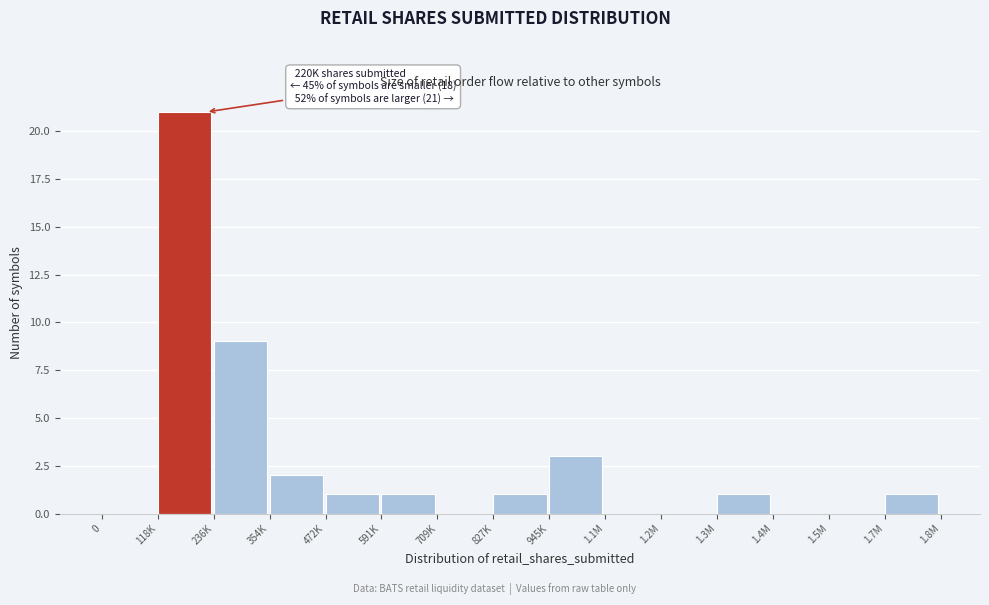

Reading right to left, what are all the values shown in this chart?

1.7M=1	1.5M=0	1.4M=0	1.3M=1	1.2M=0	1.1M=0	945K=3	827K=1	709K=0	591K=1	472K=1	354K=2	236K=9	118K=21	0=0